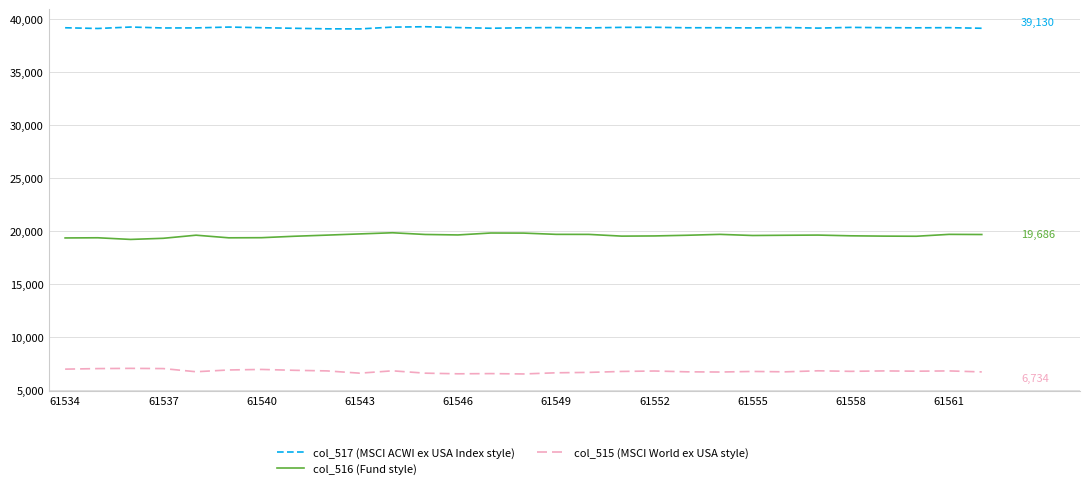

What are all the series names shown in the legend?

col_517 (MSCI ACWI ex USA Index style), col_516 (Fund style), col_515 (MSCI World ex USA style)